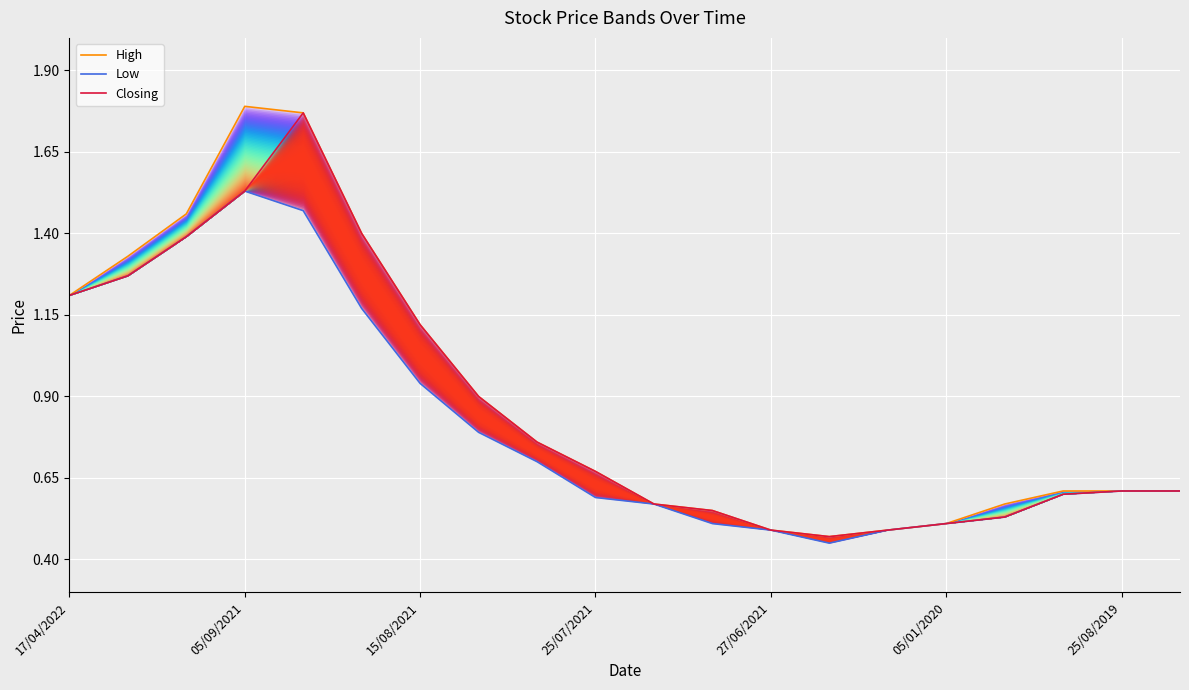

What position from the left is 25/08/2019?

19